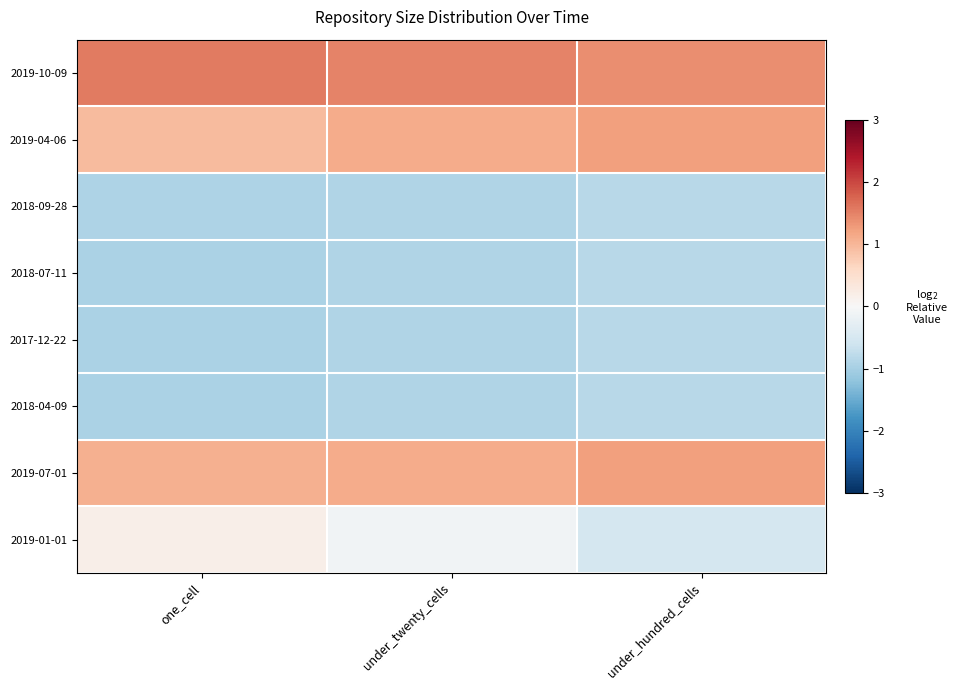

How many distinct data groups are displayed?

8